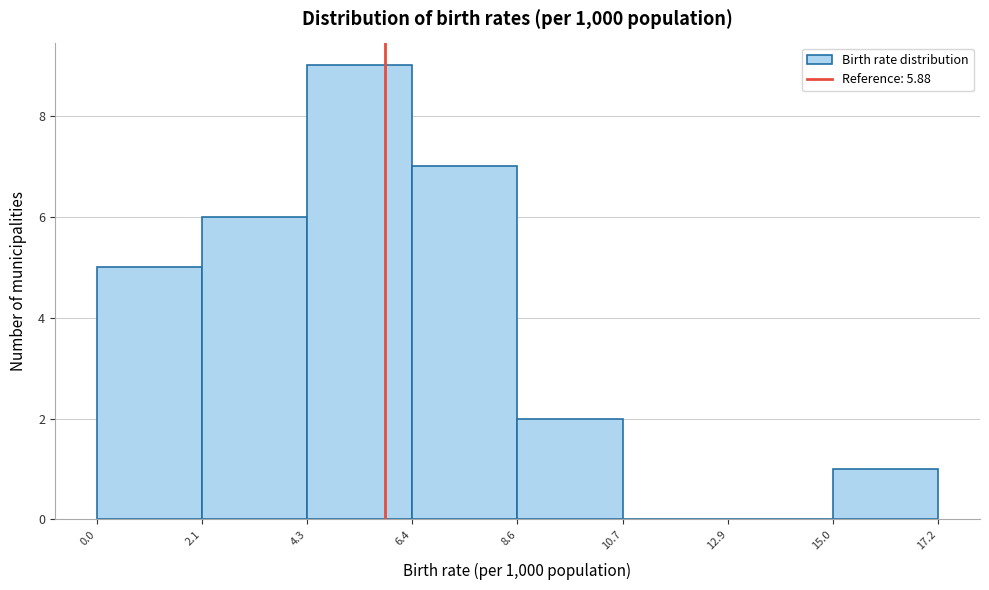

Reading left to right, transcribe this chart: for each bar, give the range it covers on the x-axis and its height. The values are not printed on the chart, so give them approximately, as read against the axis.

0.0 to 2.1: 5
2.1 to 4.3: 6
4.3 to 6.4: 9
6.4 to 8.6: 7
8.6 to 10.7: 2
10.7 to 12.9: 0
12.9 to 15.0: 0
15.0 to 17.2: 1